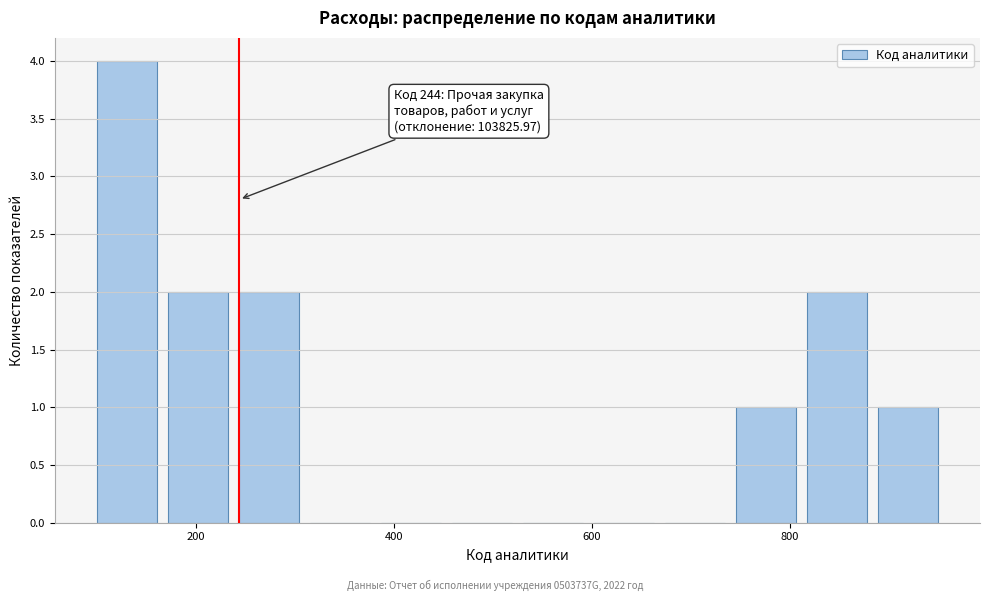

Around what value on the x-axis is the tallest bar? Give the approximate position of its centre, as read against the axis.

140